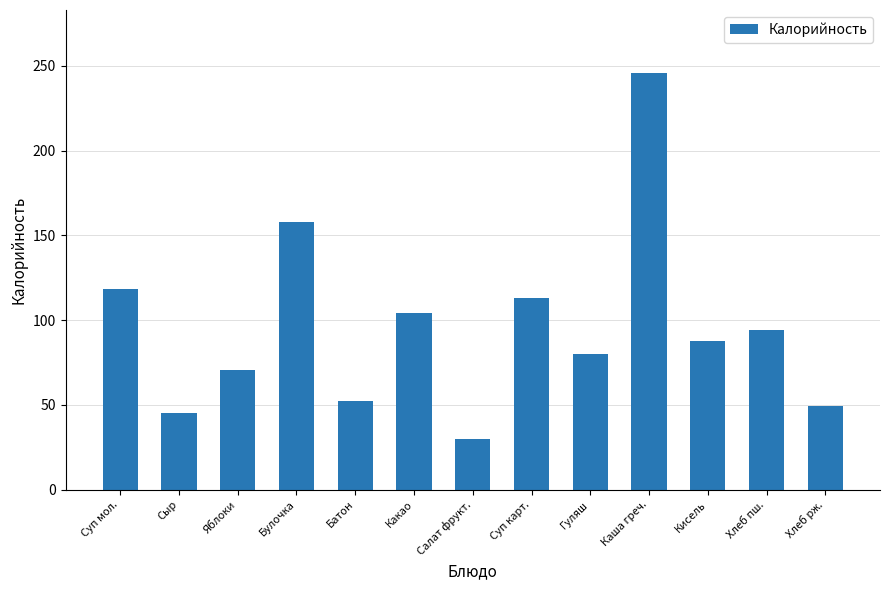

What is the average value?

96.0